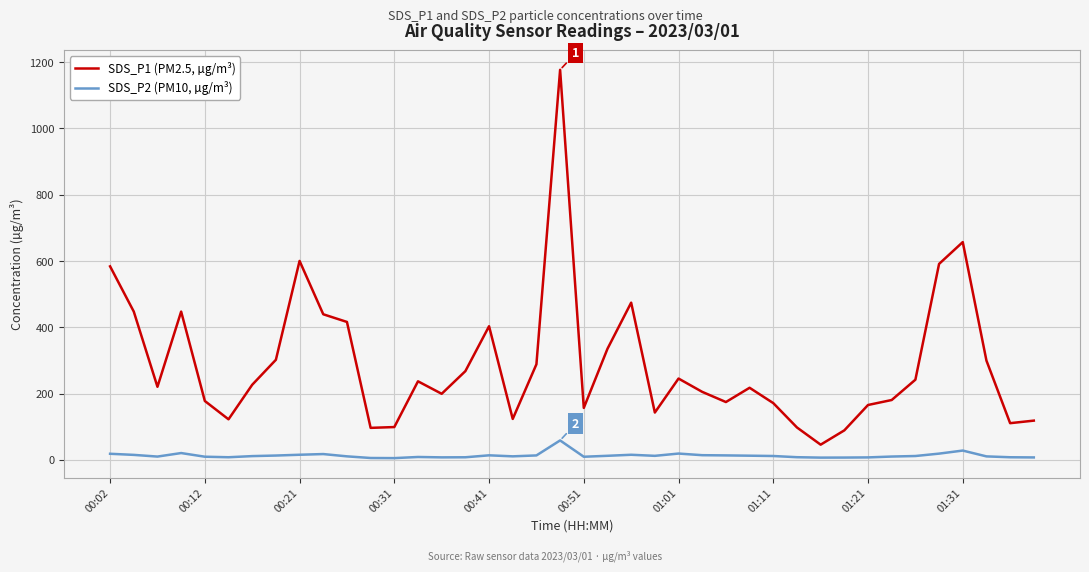

What is the average value of the SDS_P1 (PM2.5, µg/m³) series?

290.2